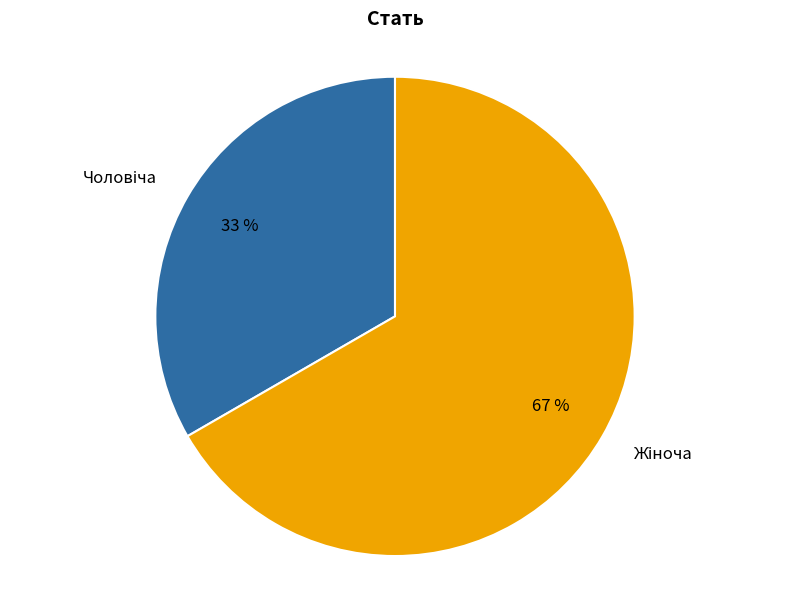

How many segments does this pie chart have?

2